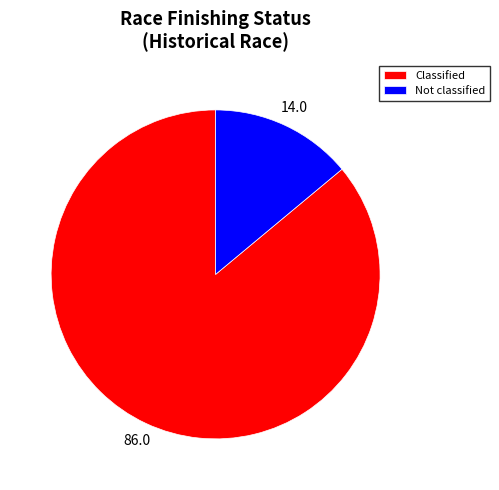

How many slices are in this pie chart?

2